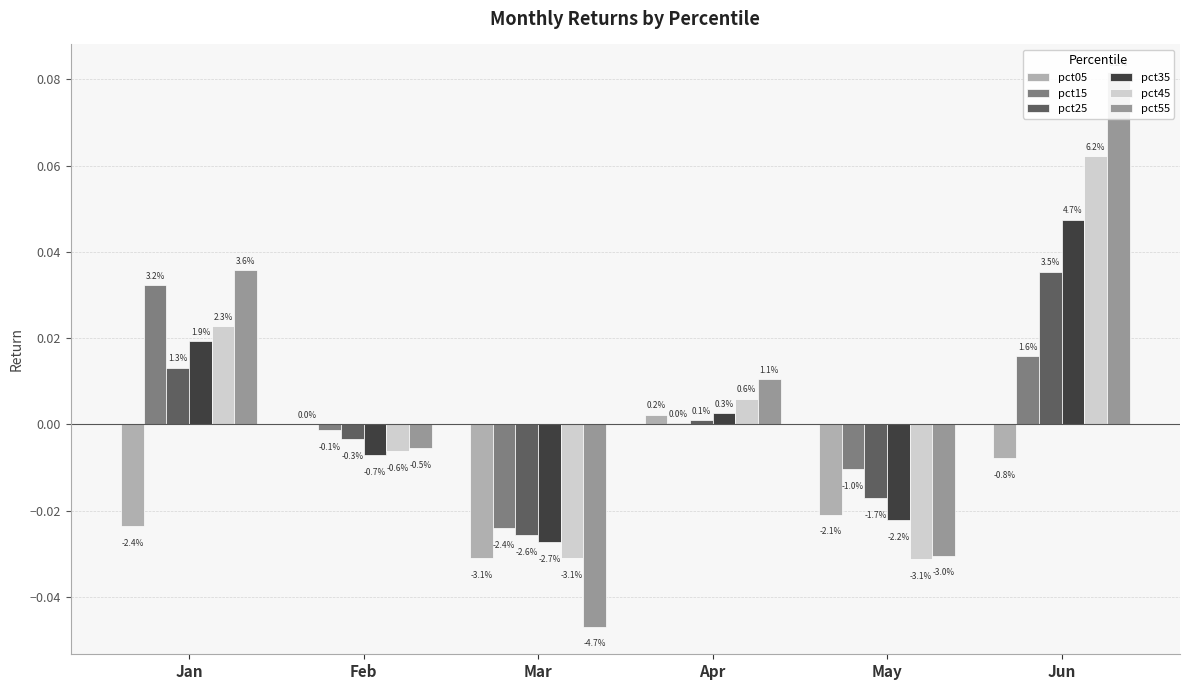

How many values in pct05 are above zero?

2